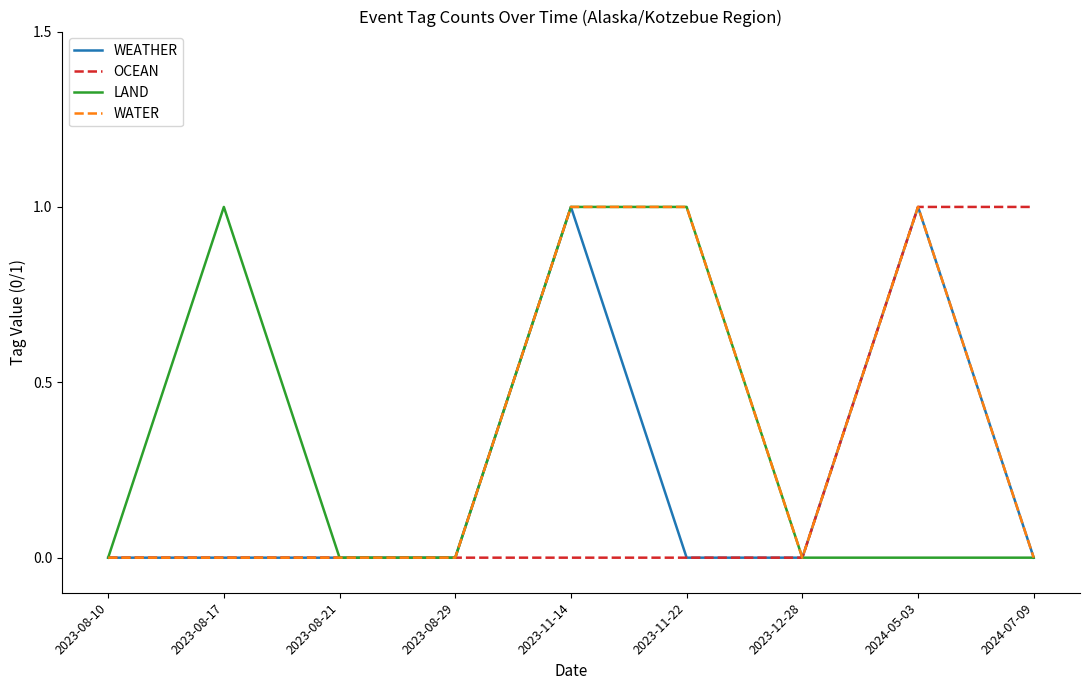

Which series changed the most between 2023-08-17 and 2023-08-21?

LAND